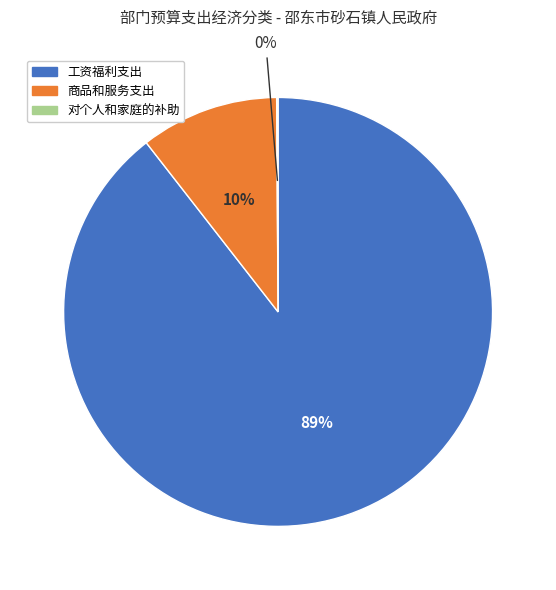

To the nearest percent, what is the average slice percentage?

33%